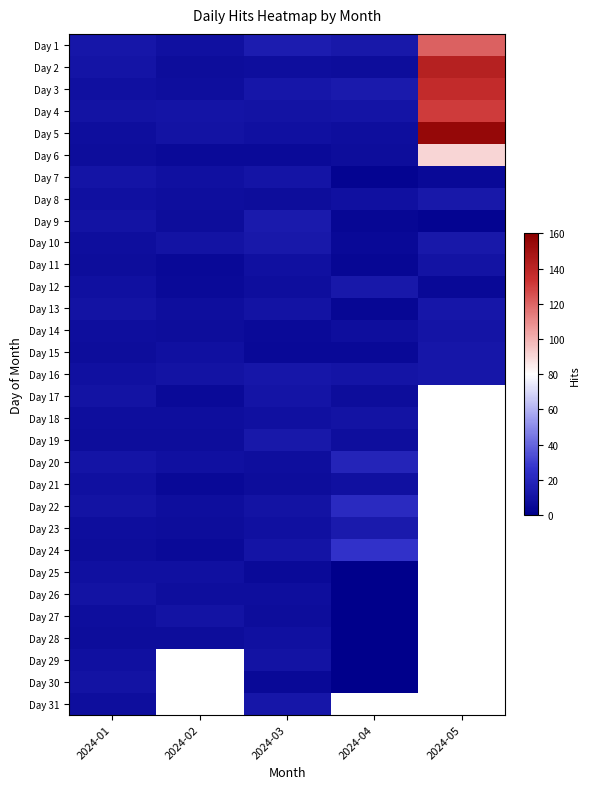

True or false: Day 7 has a value of 2.5 at 2024-05.

False